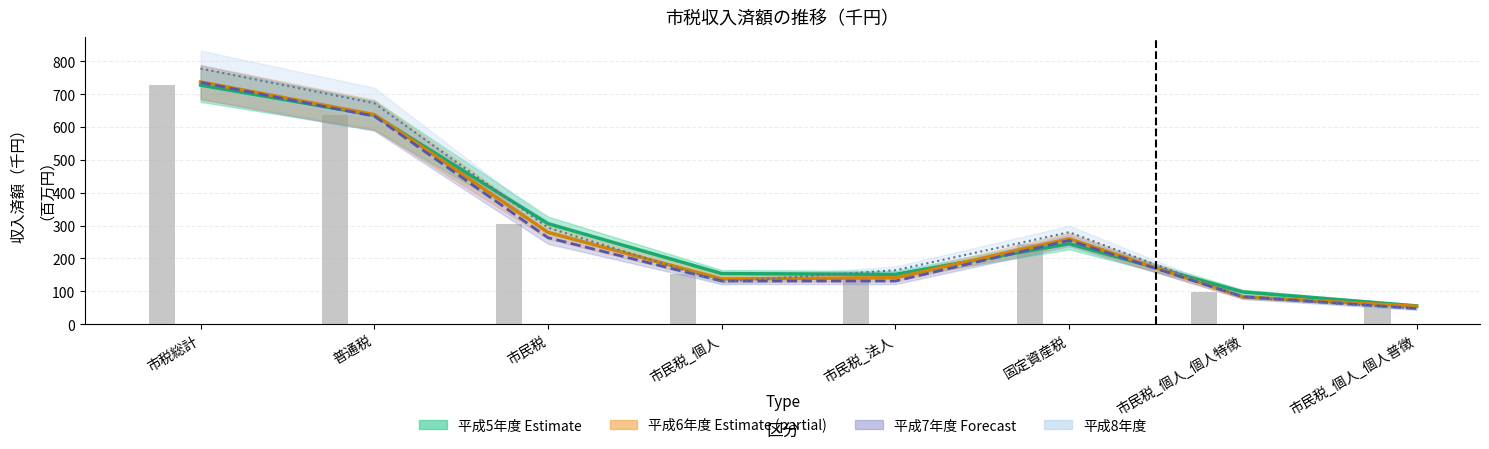

How many data points in 平成8年度_収入済額 are above 280?

3